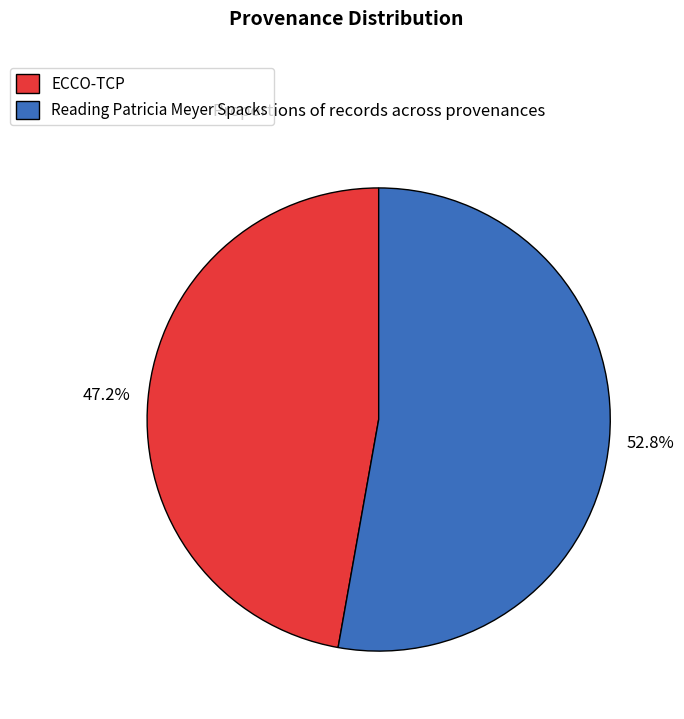

Count the number of slices in the pie.

2